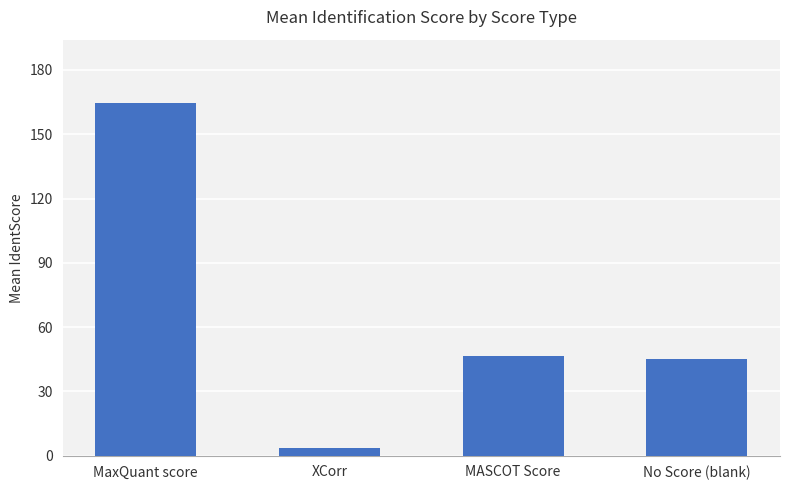

What is the minimum value shown in the chart?

3.6